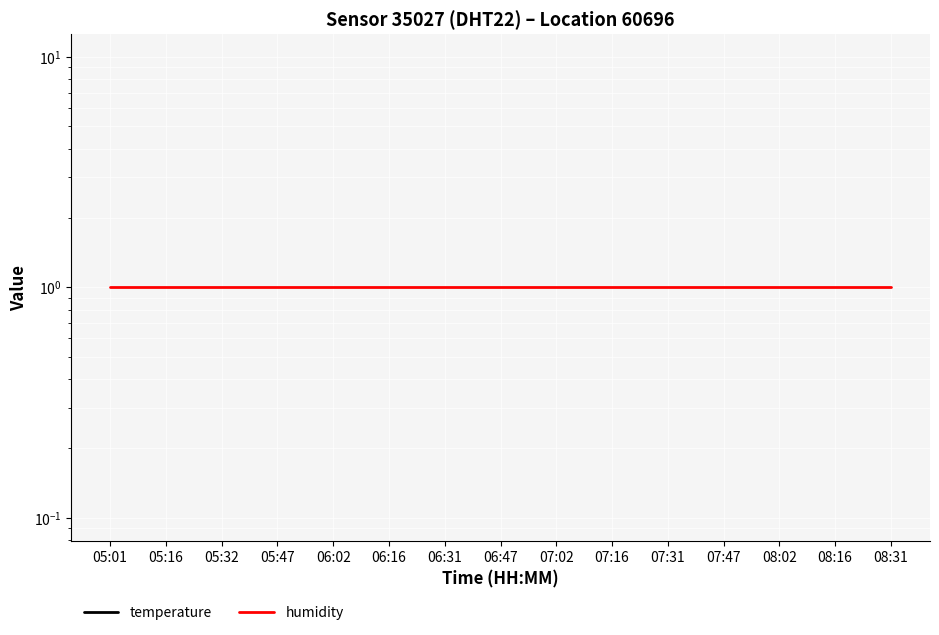

Which series has the largest range (max minus min)?

temperature